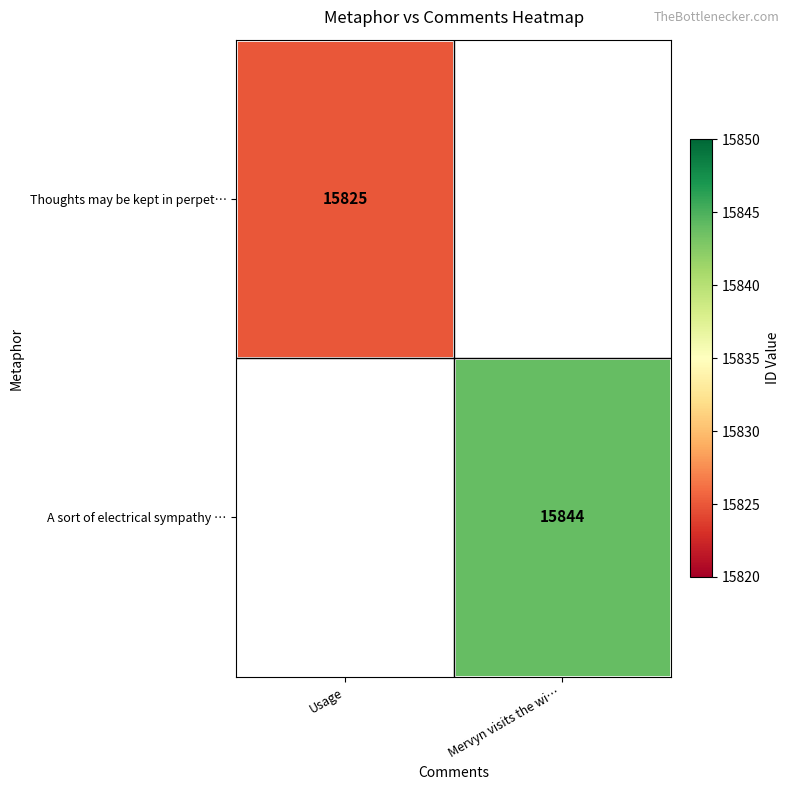

The A sort of electrical sympathy … series shows 15844 at Mervyn visits the wi…. True or false?

True